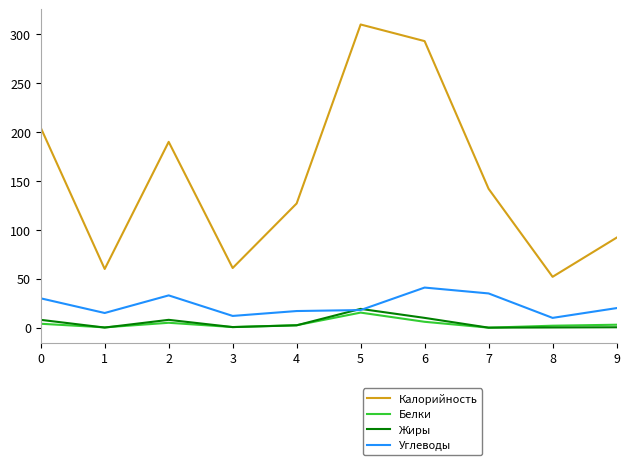

True or false: Углеводы and Калорийность cross at least once.

False